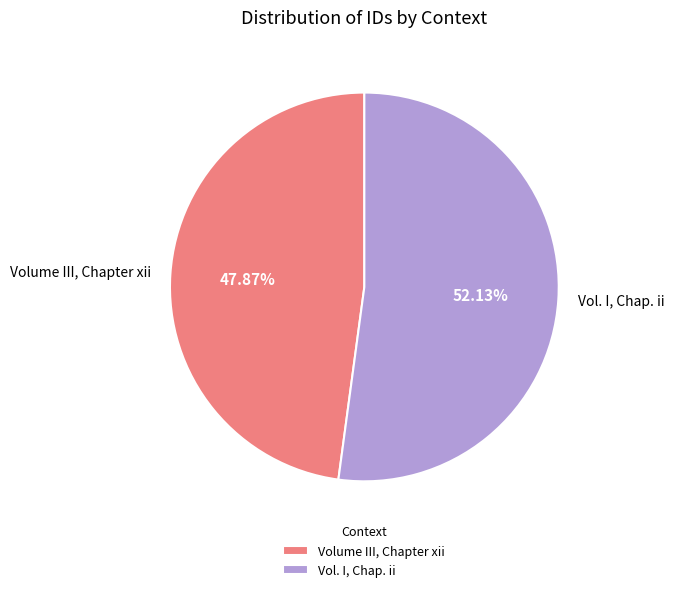

Which has a higher value, Volume III, Chapter xii or Vol. I, Chap. ii?

Vol. I, Chap. ii